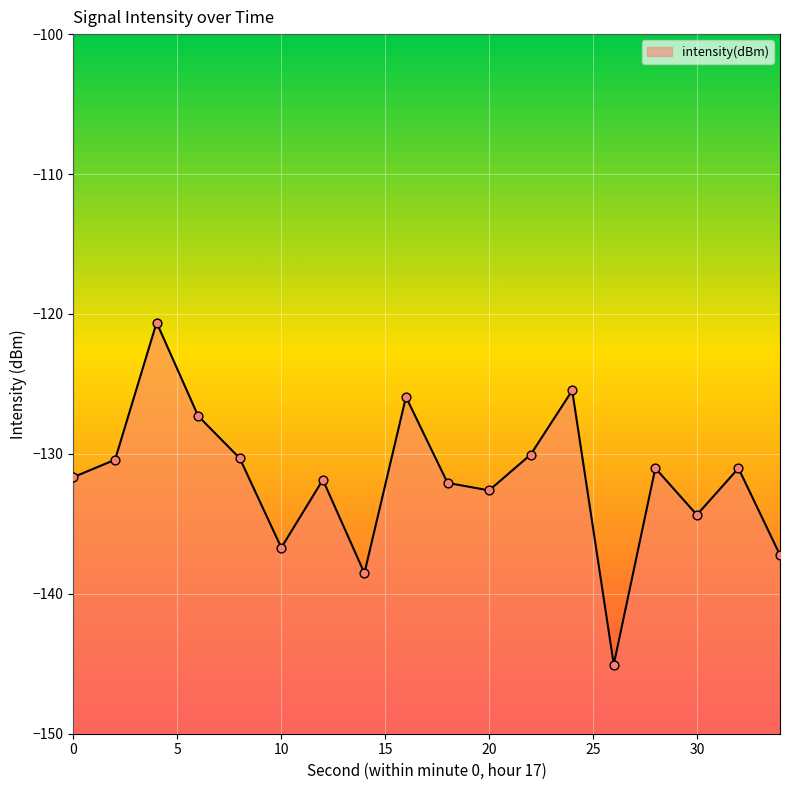

What is the change in value from 2 to 4?

+9.8